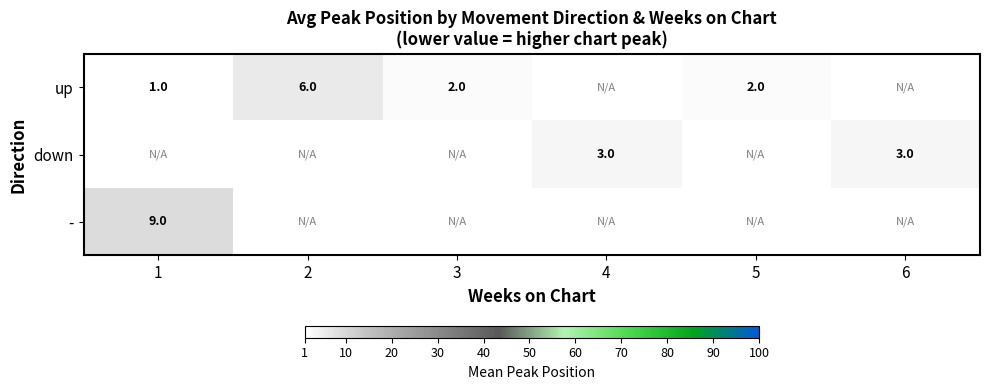

True or false: down has a value of 1 at 6.

False